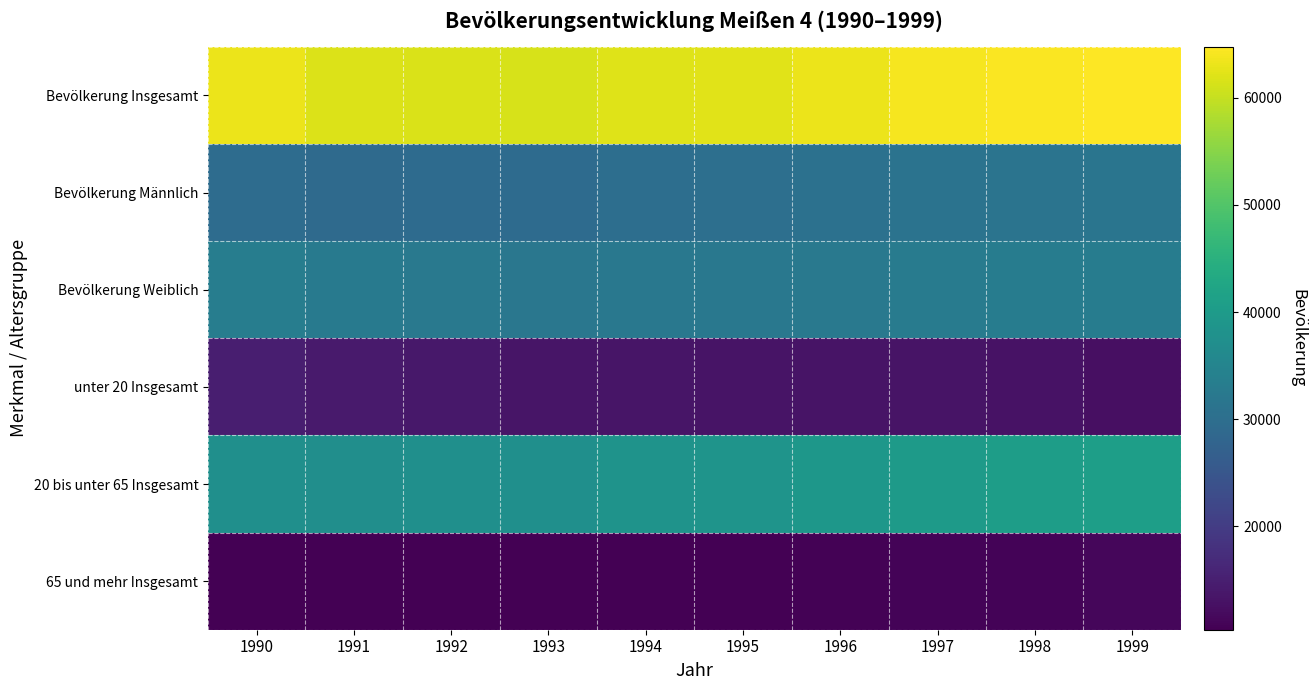

Which series has the largest total across all categories?

Bevölkerung Insgesamt